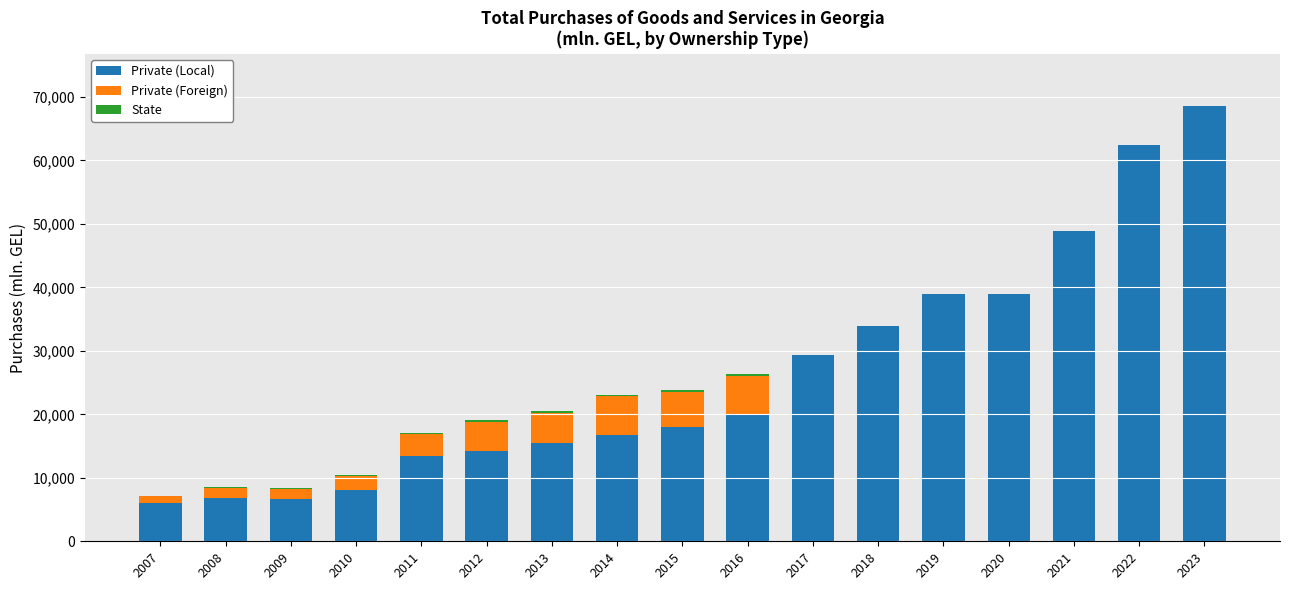

At which label is Private (Local) closest to 37263?

2019